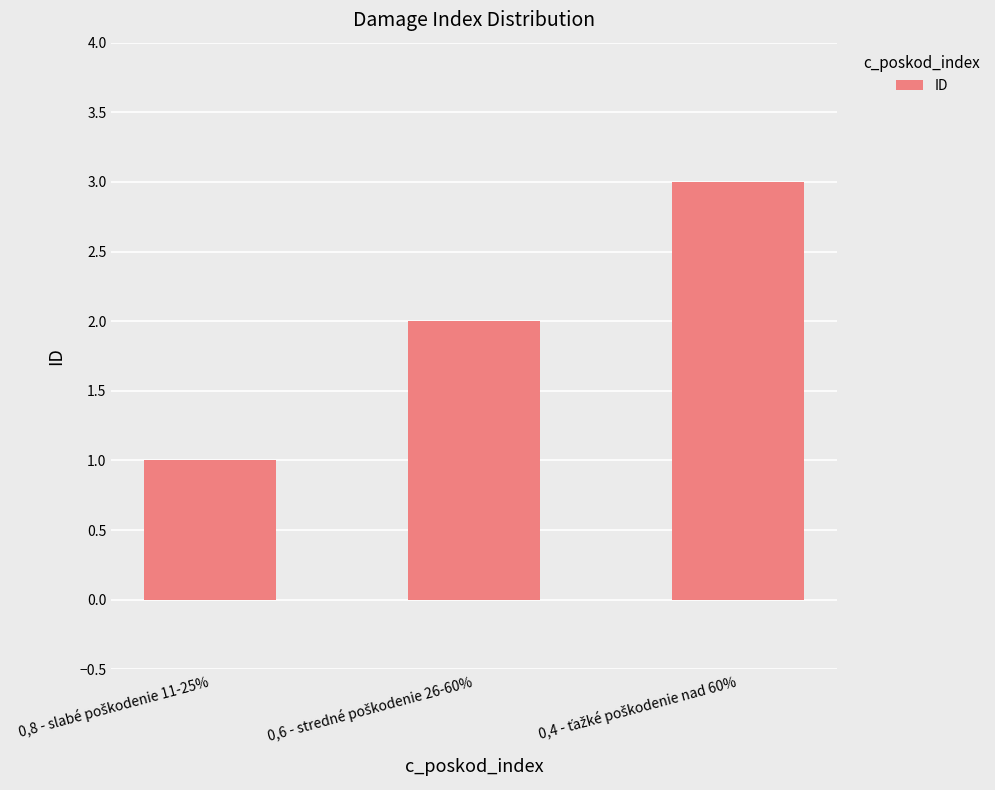

What is the sum of all values?

6